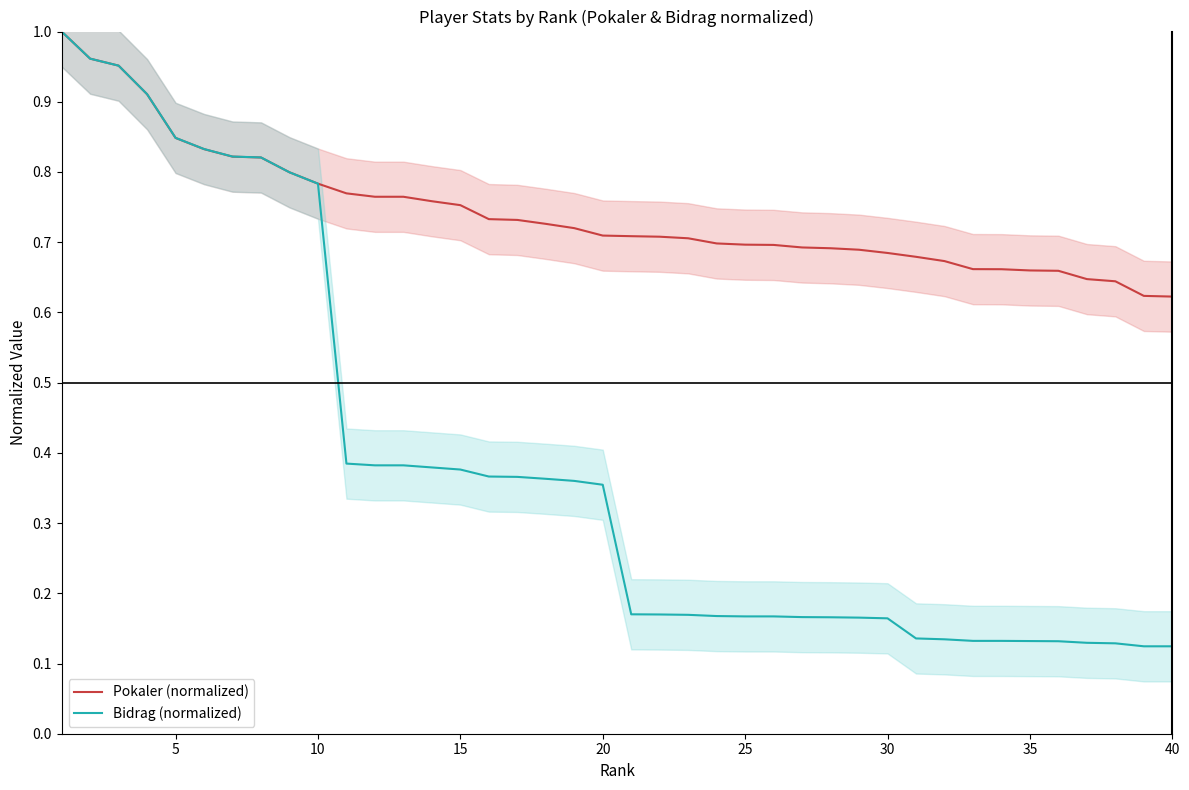

Rank the series by their average value, from lowest to highest.

Bidrag (normalized), Pokaler (normalized)